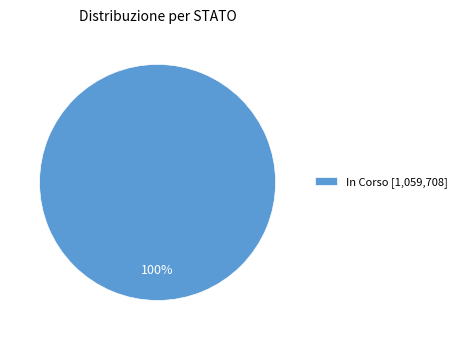

True or false: In Corso [1,059,708] accounts for 100% of the total.

True